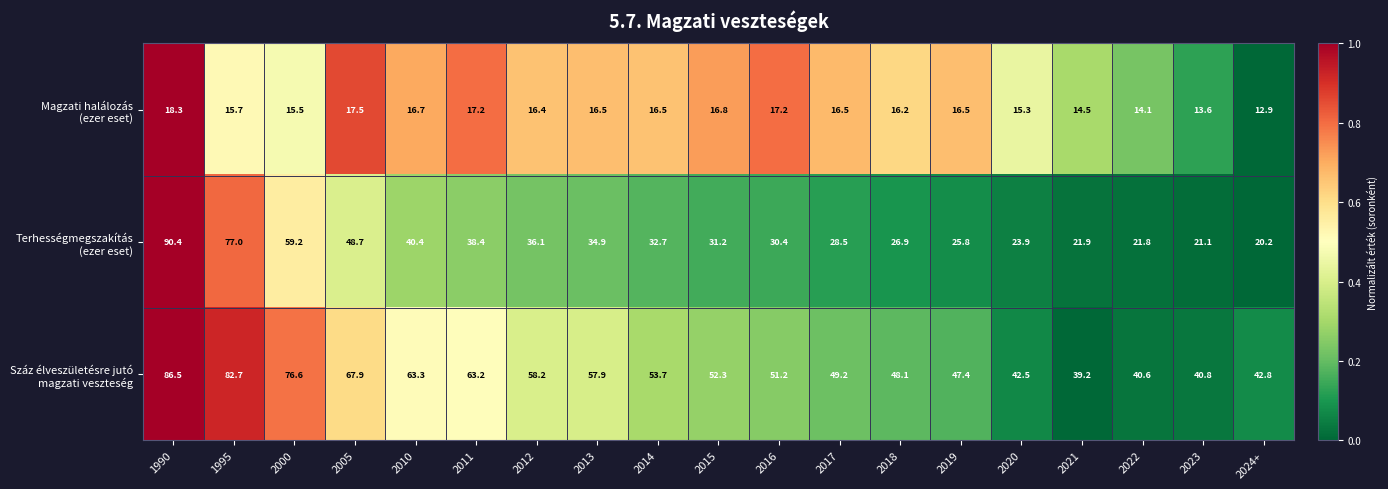

Which category has the lowest value across all series?

2024+